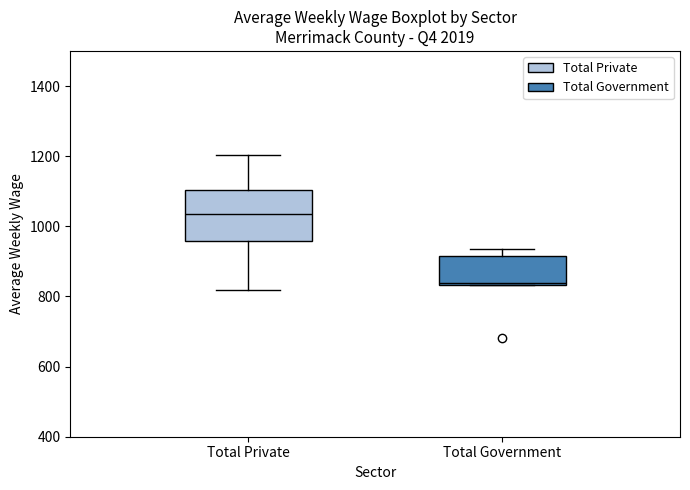

Reading left to right, transcribe this box plot: for each box, give where its median line is, the range the box spans, and where its two whiskers end, as read against the y-axis. The values are not printed on the chart, so give them approximately, as read against the axis.

Total Private: median 1040, box 960 to 1100, whiskers 820 to 1200
Total Government: median 840, box 840 to 920, whiskers 840 to 940